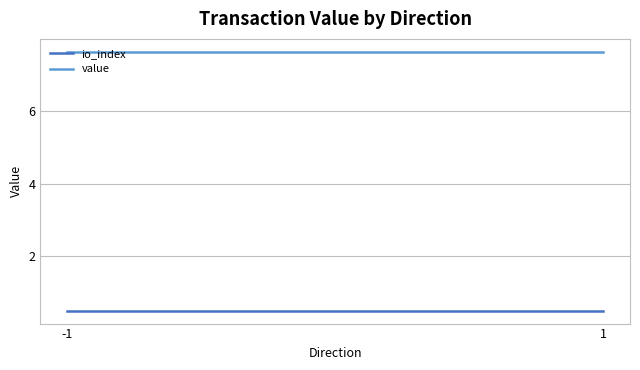

Rank the series by their average value, from highest to lowest.

value, io_index